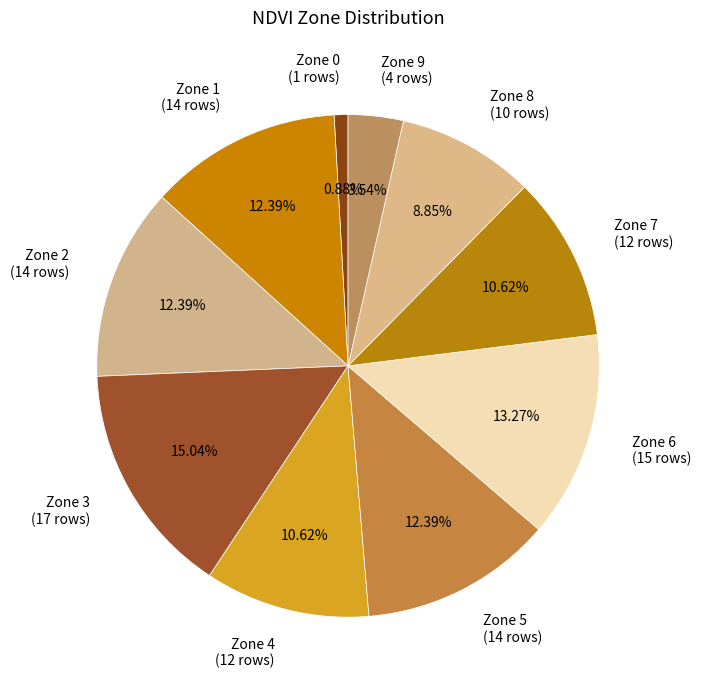

To the nearest percent, what is the difference between the largest and smallest slice percentages?

14%